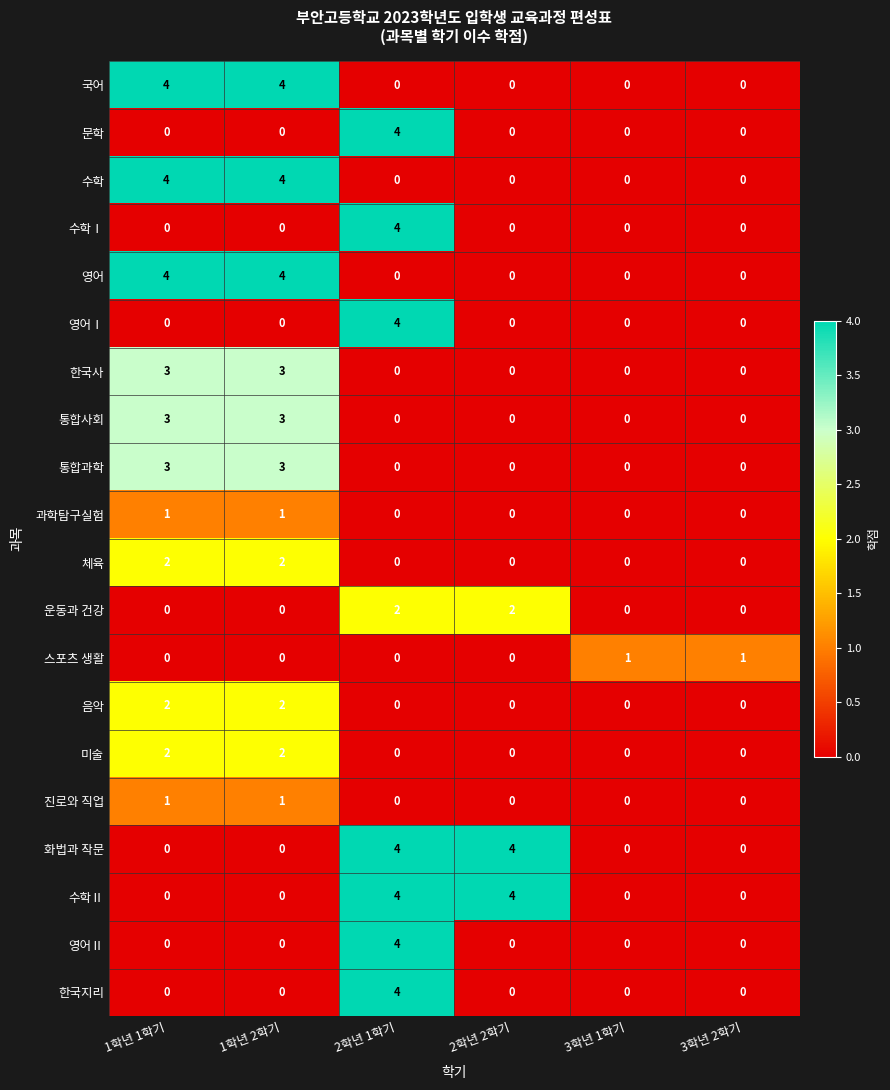

What is the maximum value shown in the chart?

4